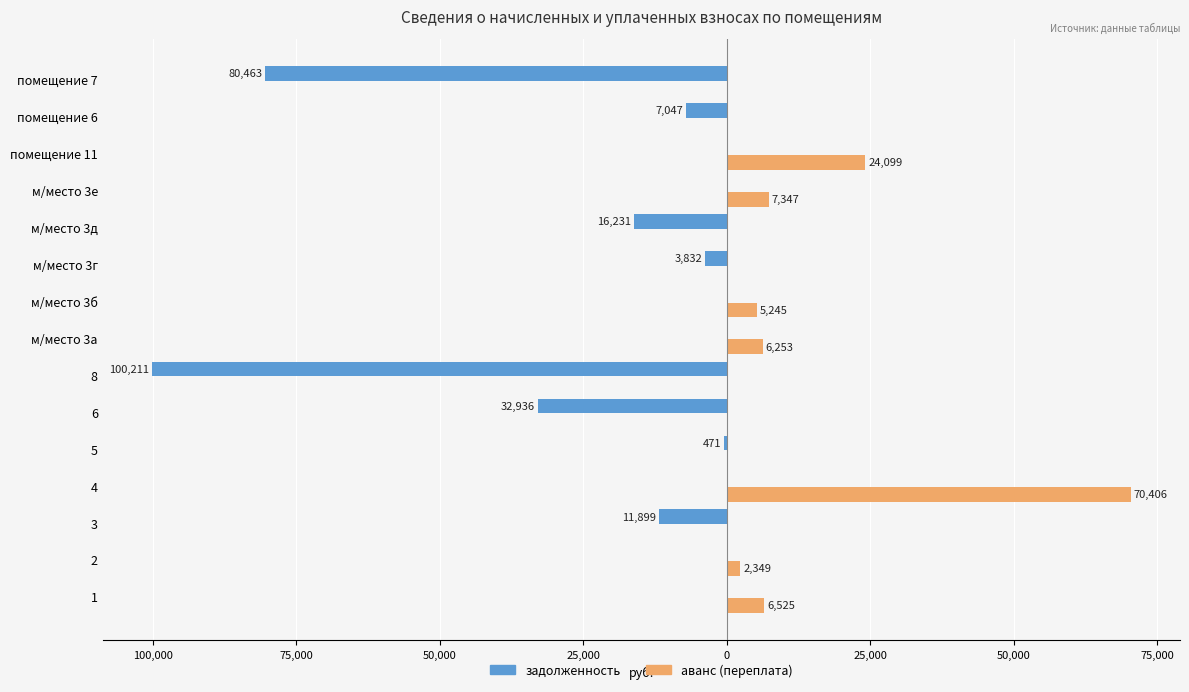

What are all the series names shown in the legend?

задолженность, аванс (переплата)